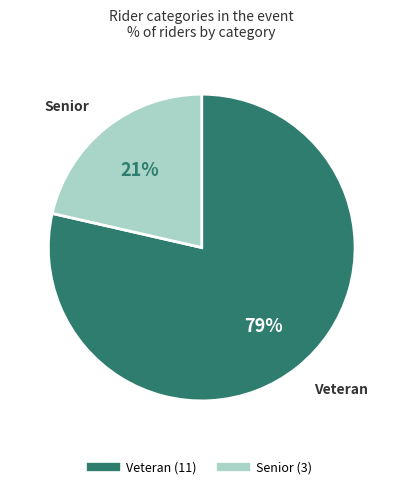

Is Senior the majority of the pie?

No